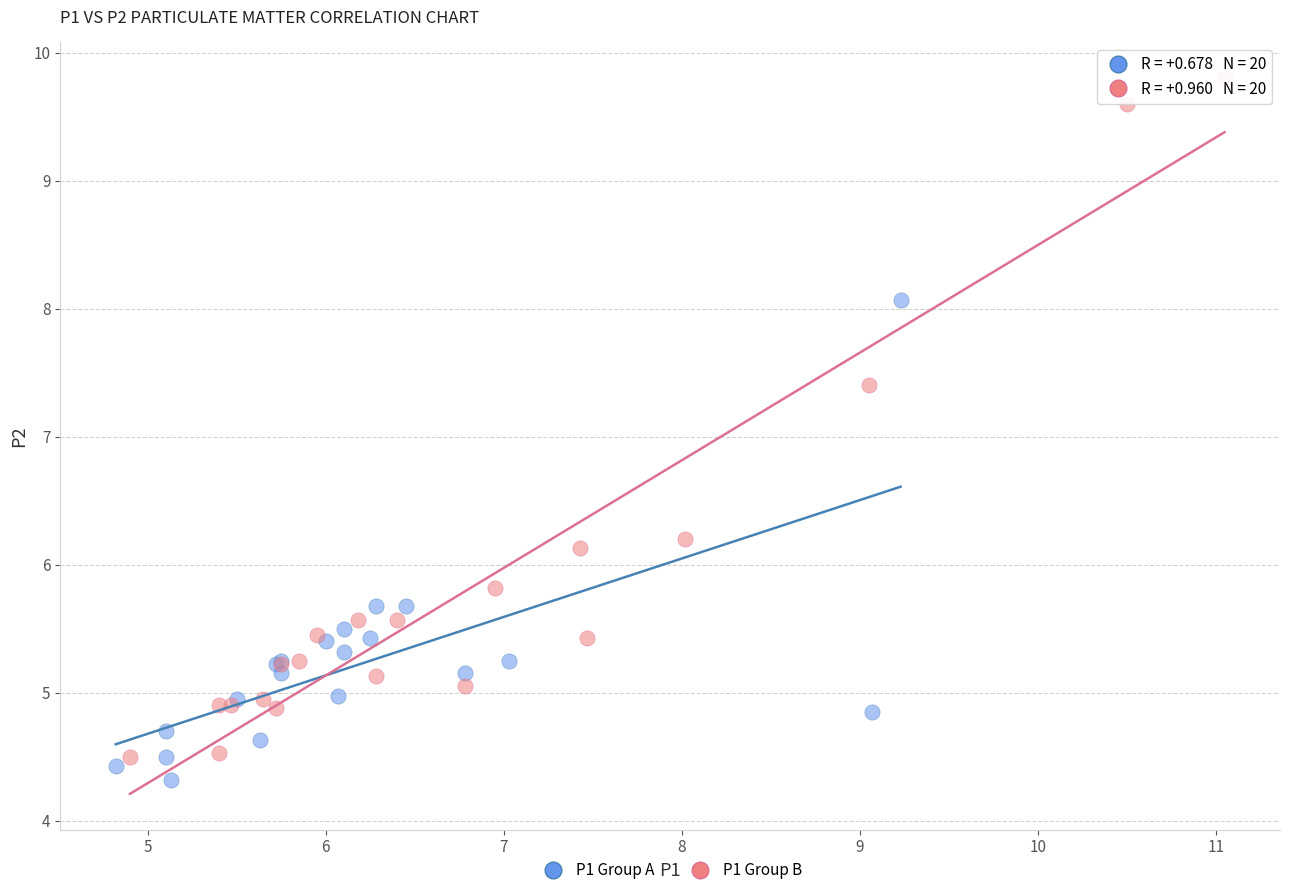

Which series reaches the maximum Y coordinate?

P1 Group B